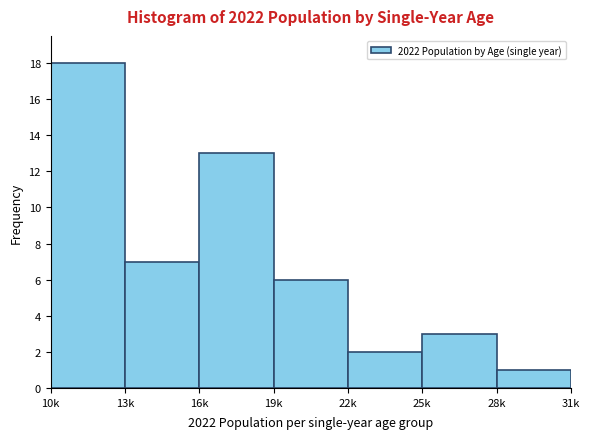

Reading left to right, transcribe all the data shown in this chart.

18	7	13	6	2	3	1